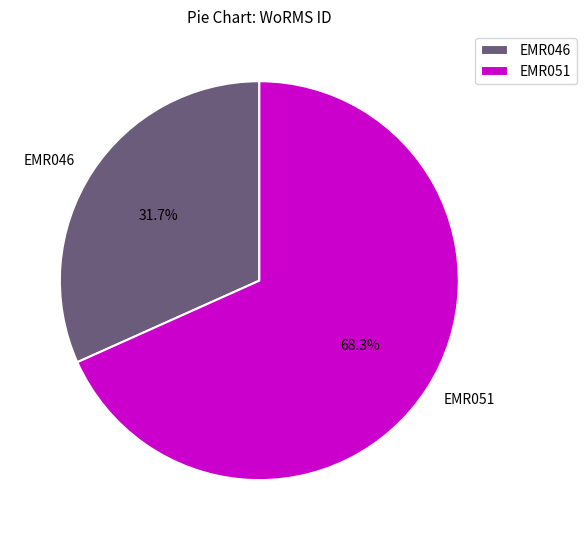

How many segments does this pie chart have?

2